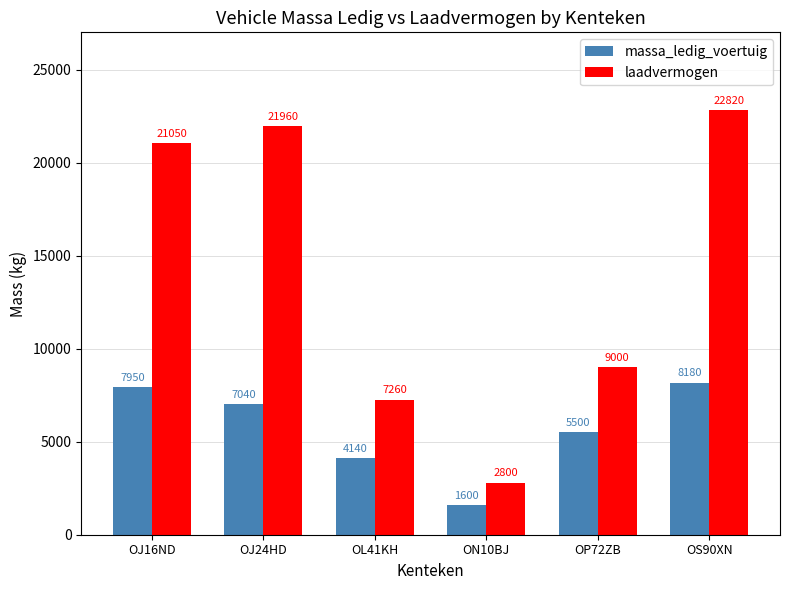

What is the spread (max minus min) of values at OP72ZB?

3500